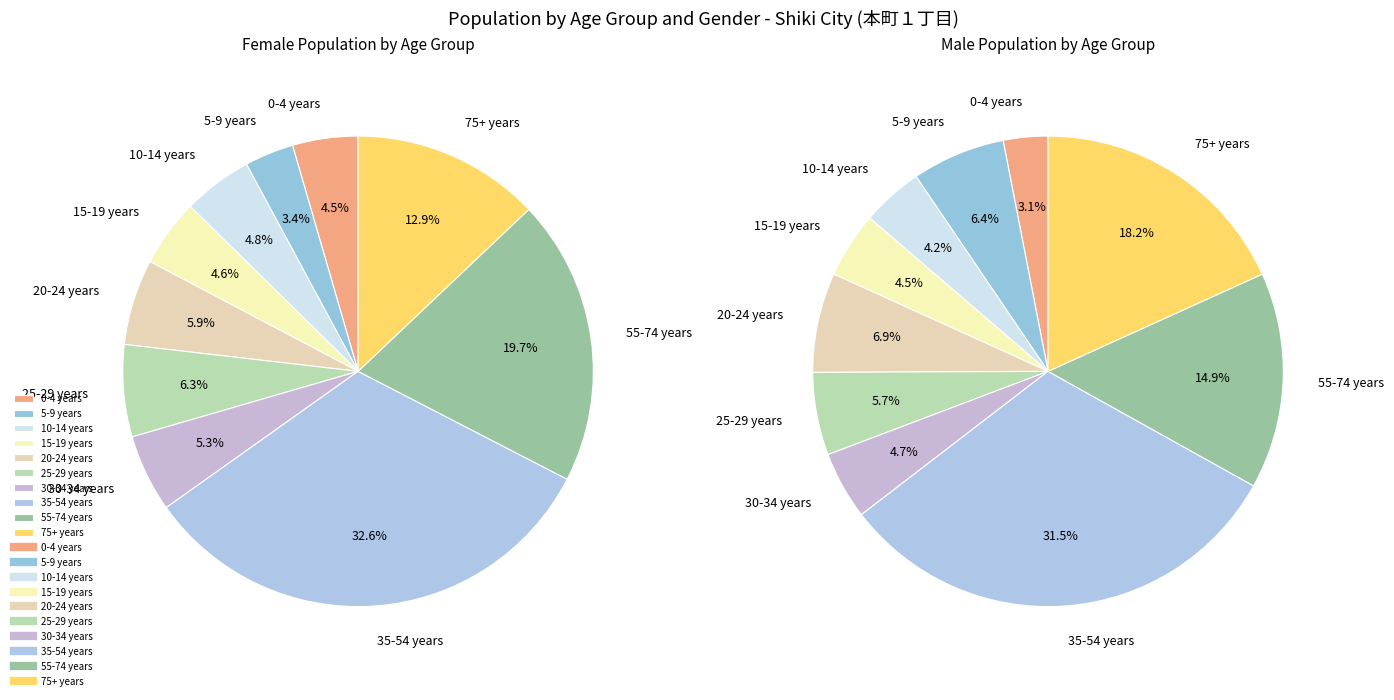

What is the smallest slice in the pie chart?

0-4